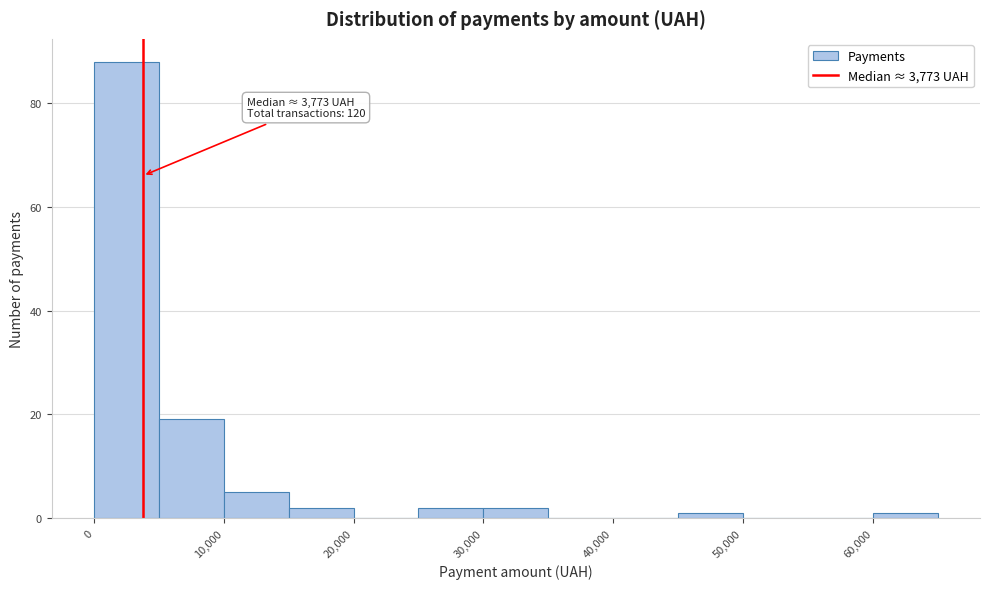

Which range on the x-axis has the tallest bar?

0 to 5000